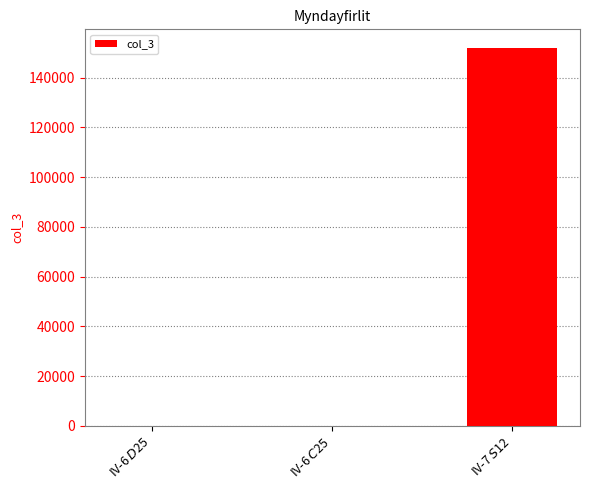

What is the sum of all values?

151884.0